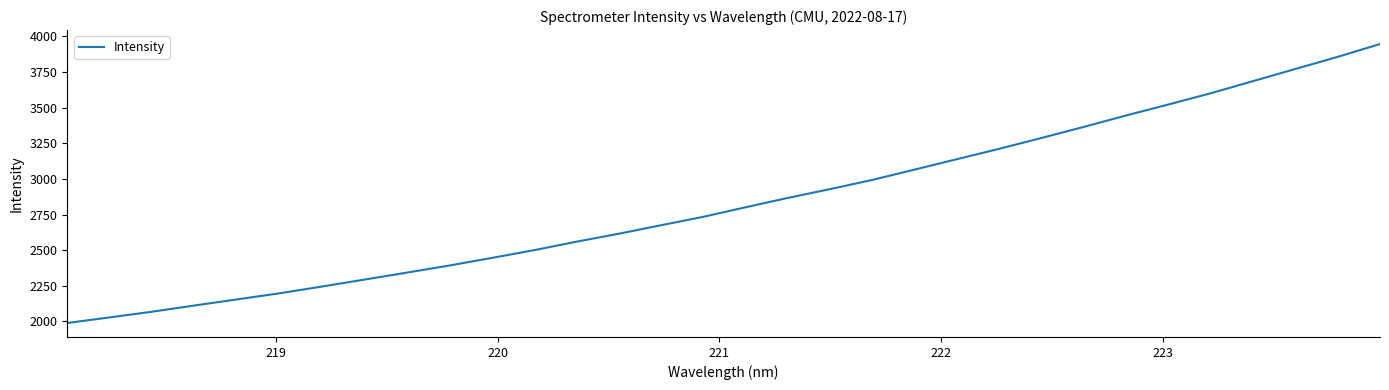

What is the minimum value shown in the chart?

1989.1